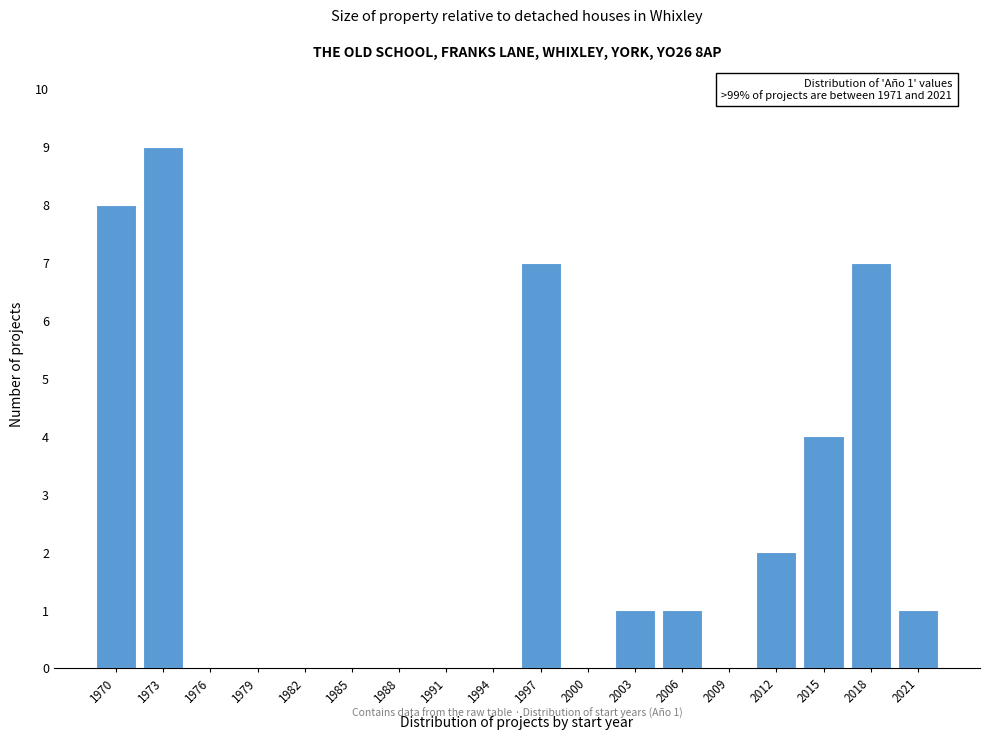

Reading right to left, what are all the values shown in this chart?

2021=1	2018=7	2015=4	2012=2	2009=0	2006=1	2003=1	2000=0	1997=7	1994=0	1991=0	1988=0	1985=0	1982=0	1979=0	1976=0	1973=9	1970=8